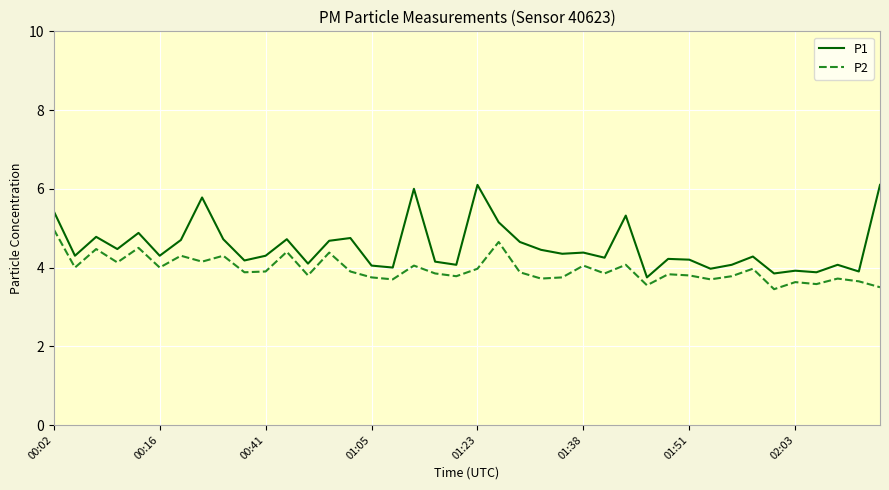

What is the highest value of the P2 series?

5.0